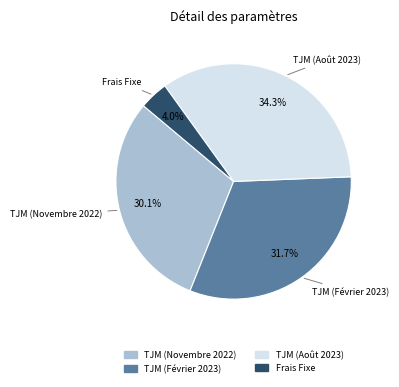

How many slices are in this pie chart?

4